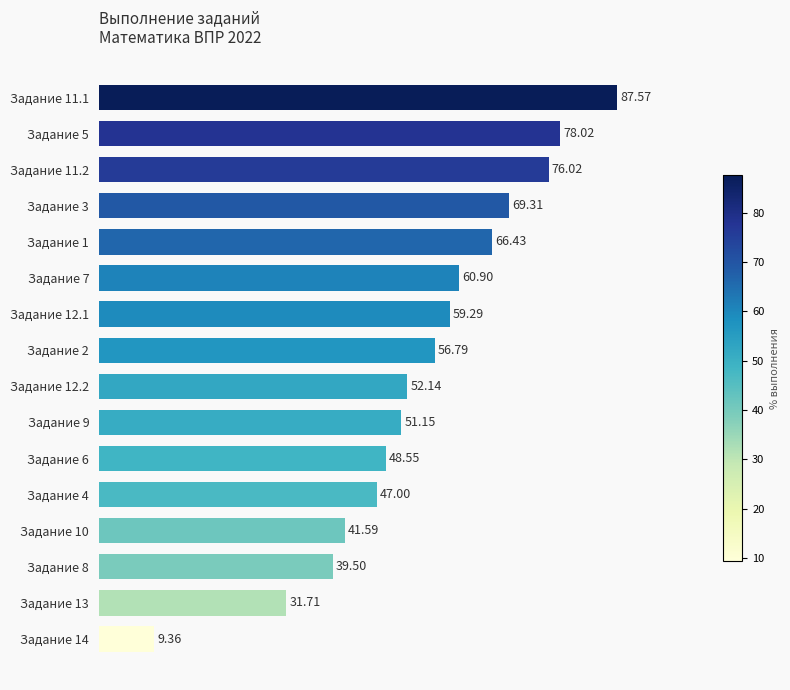

List the labels in order of value, smallest first.

Задание 14, Задание 13, Задание 8, Задание 10, Задание 4, Задание 6, Задание 9, Задание 12.2, Задание 2, Задание 12.1, Задание 7, Задание 1, Задание 3, Задание 11.2, Задание 5, Задание 11.1